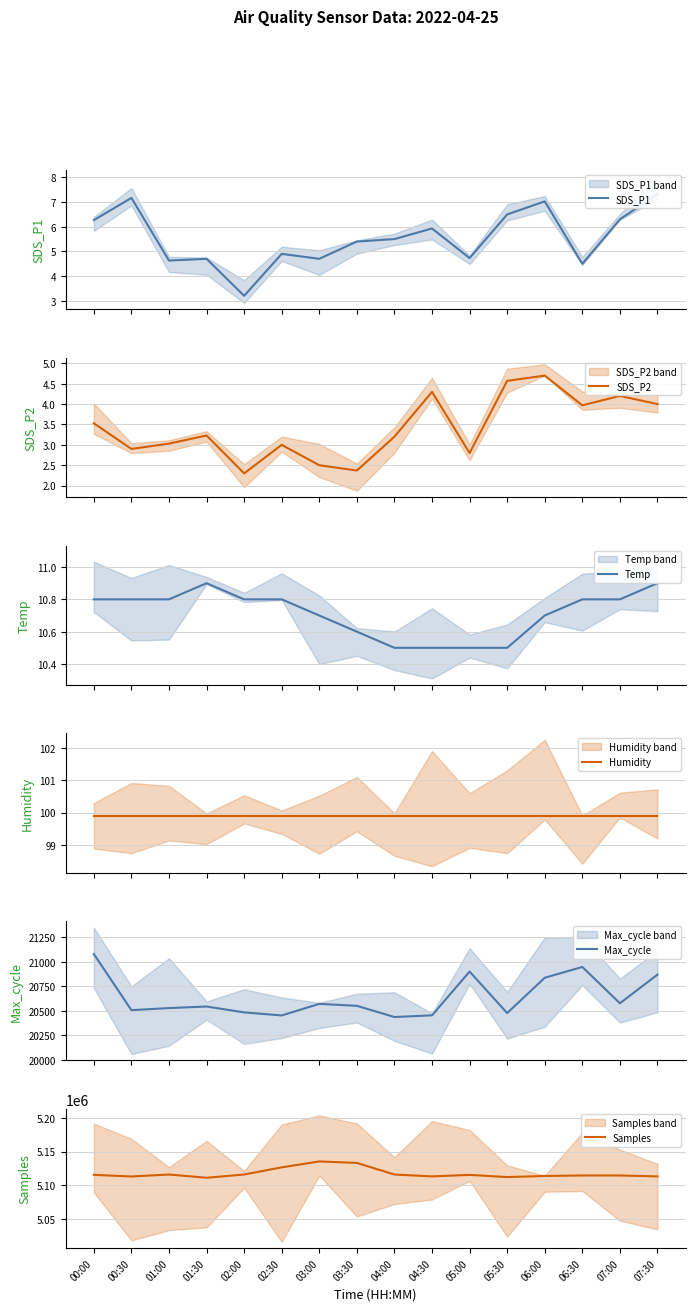

What is the label of the 5th point from the right?

05:30